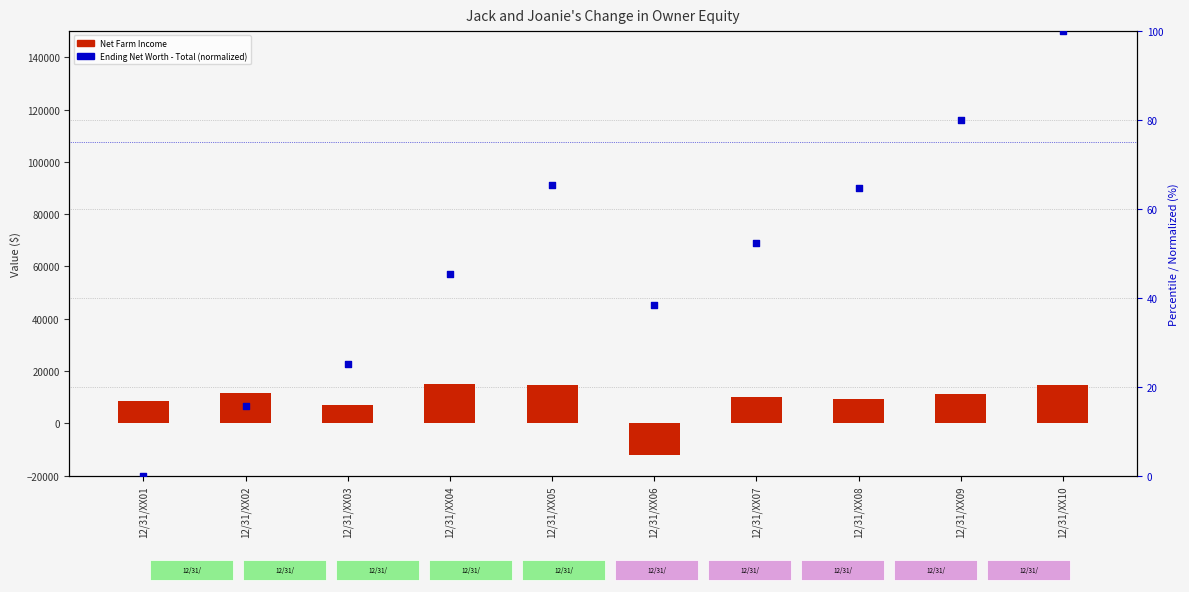

What is the total value across all series at 12/31/XX01?

8463.9